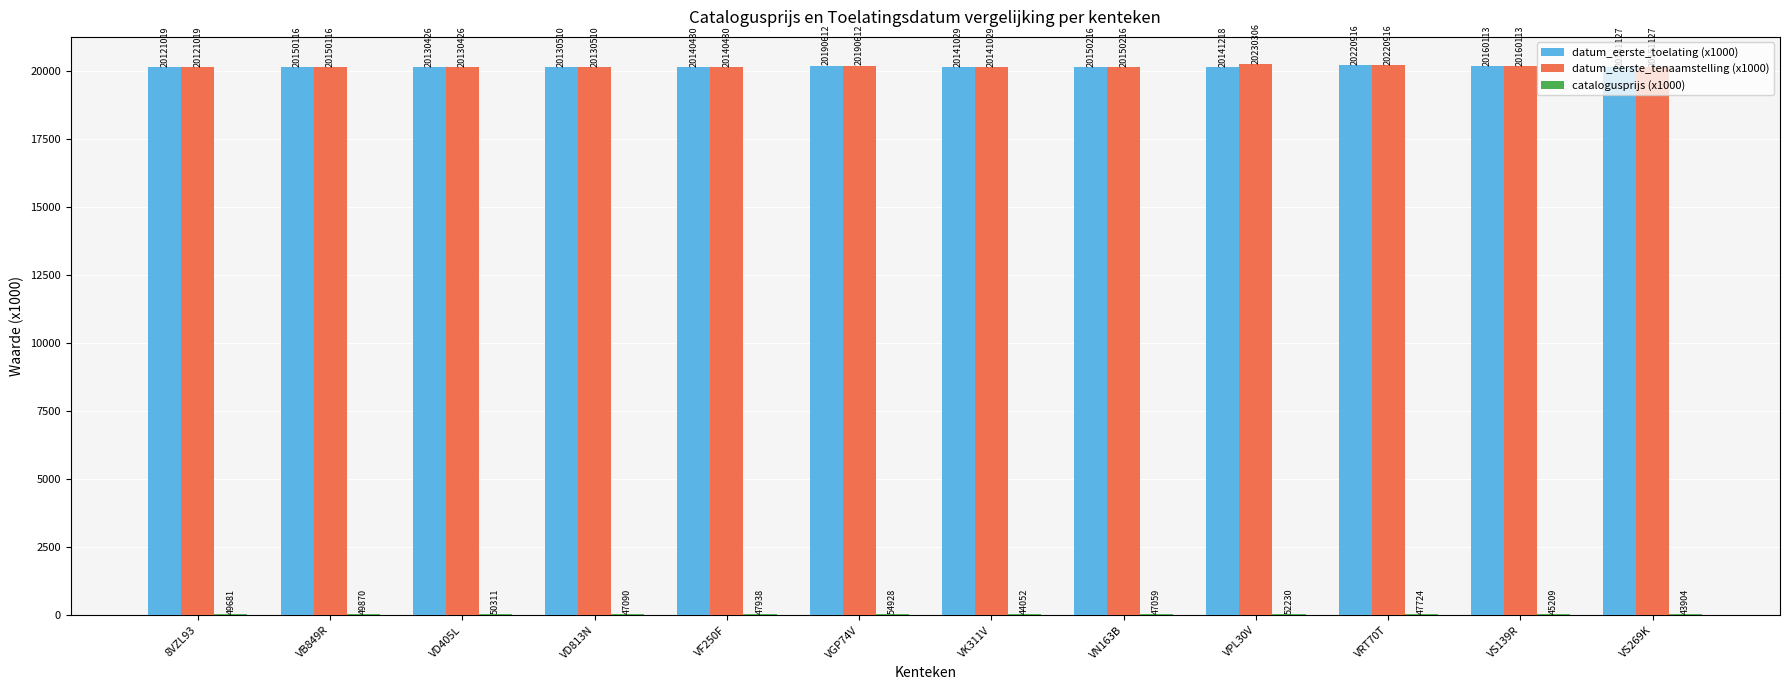

What value does the datum_eerste_toelating (x1000) series have at VS269K?

20151.1